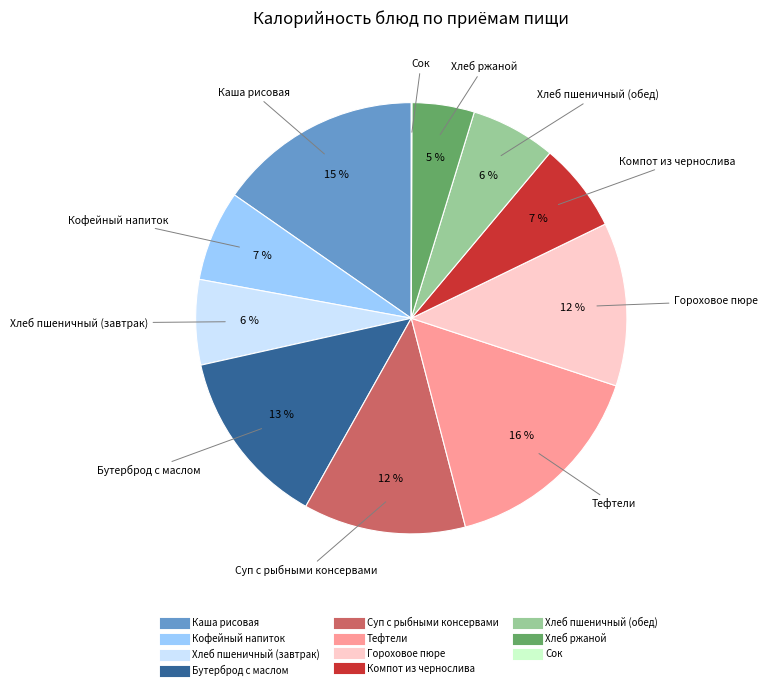

To the nearest percent, what is the difference between the largest and smallest slice percentages?

16%